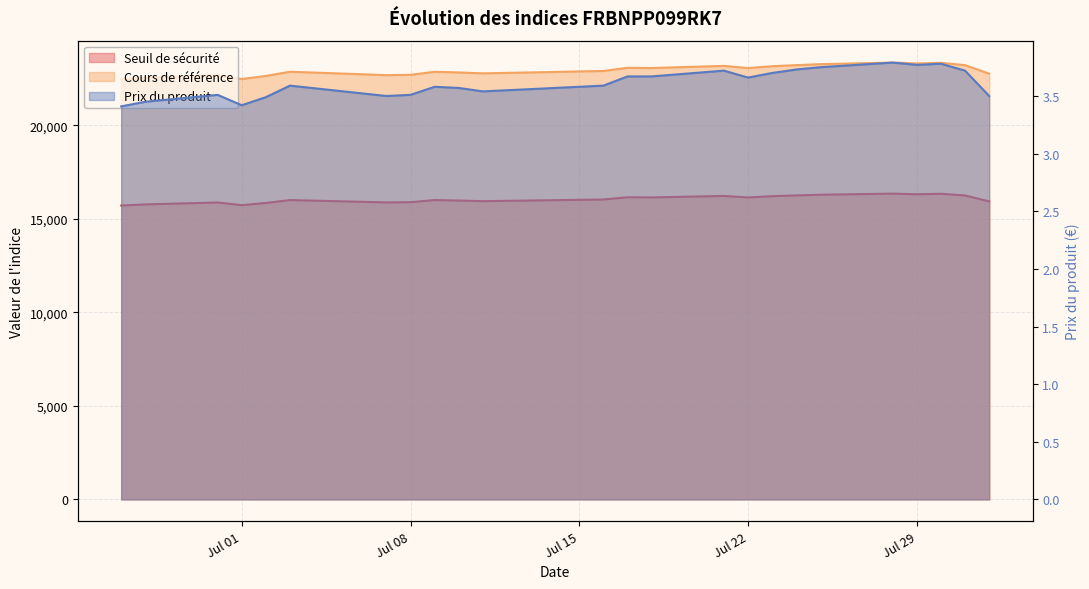

At which category is the sum across all series the highest?

2025-07-28